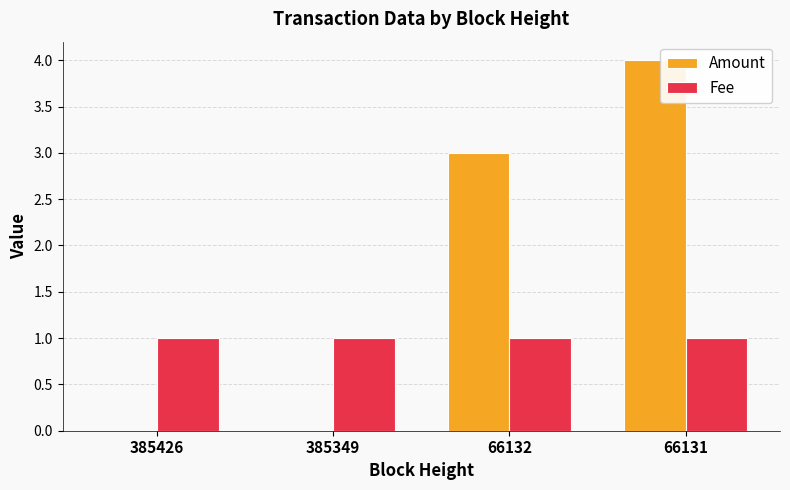

The Fee series shows 1 at 385349. True or false?

True